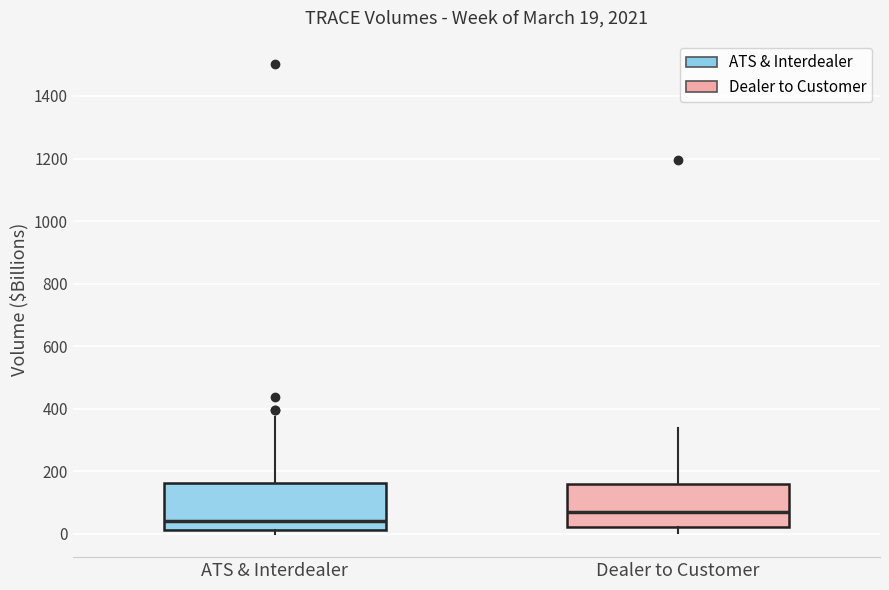

Which box has the lowest median line?

ATS & Interdealer